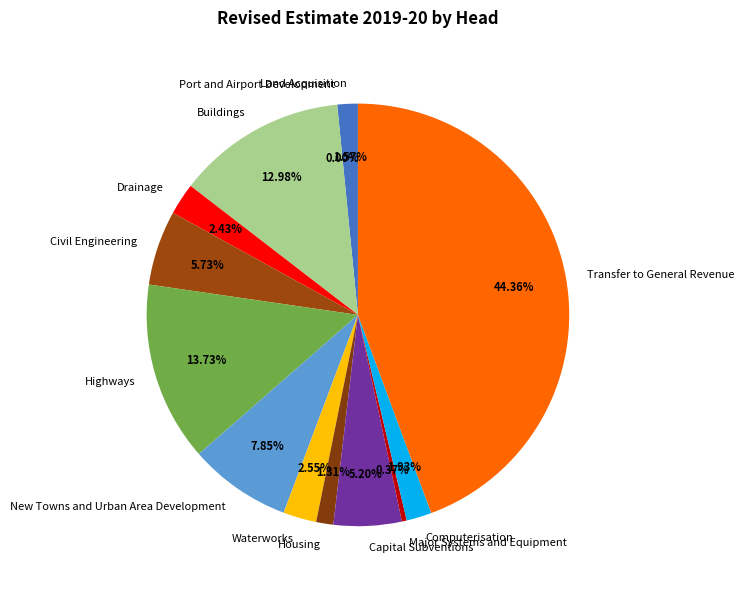

What is the largest slice in the pie chart?

Transfer to General Revenue